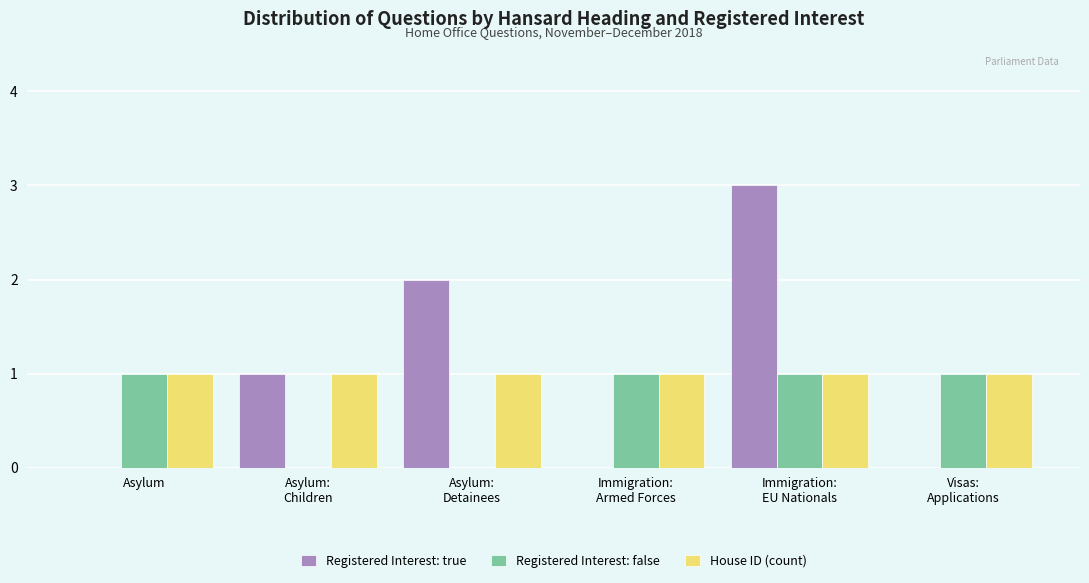

The value of House ID (count) at Asylum is 0. True or false?

False